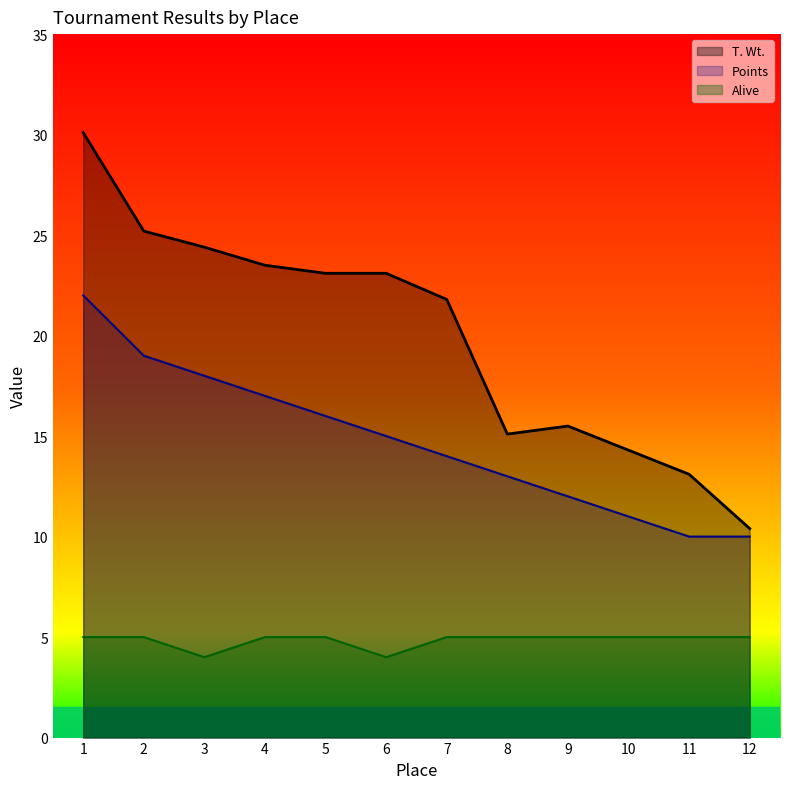

What is the smallest value displayed?

4.0